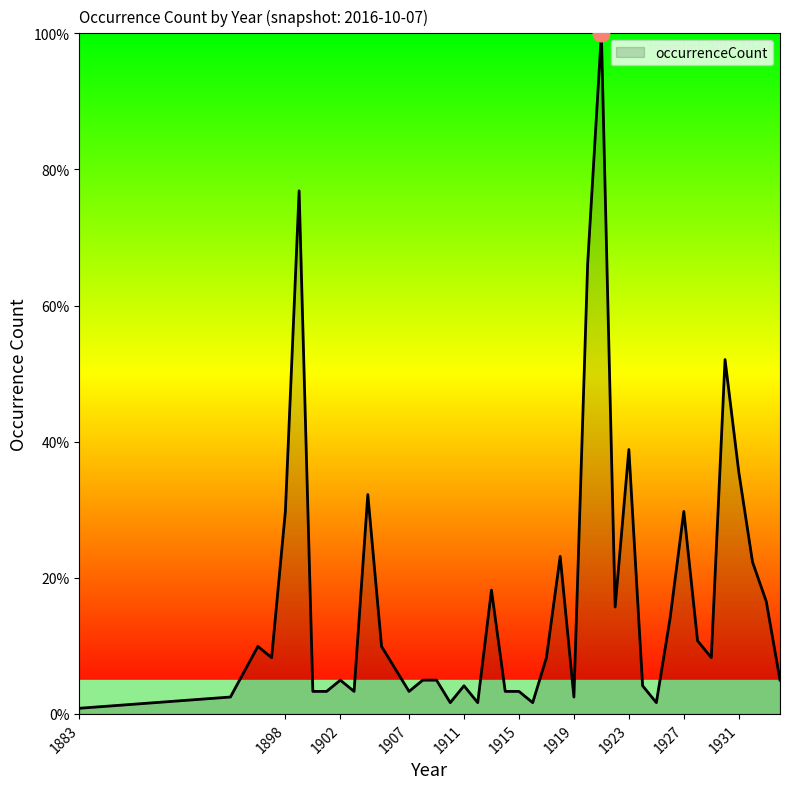

What is the greatest value displayed?

100.0